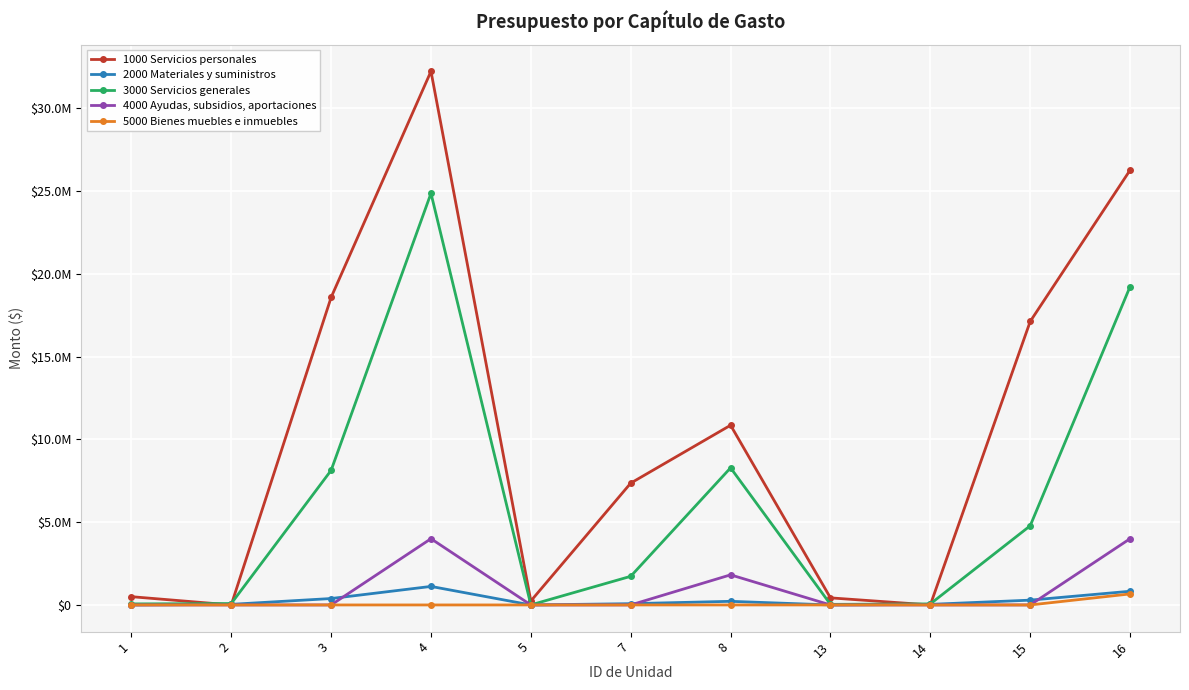

Rank the series at 14 from lowest to highest value.

1000 Servicios personales, 4000 Ayudas, subsidios, aportaciones, 5000 Bienes muebles e inmuebles, 2000 Materiales y suministros, 3000 Servicios generales